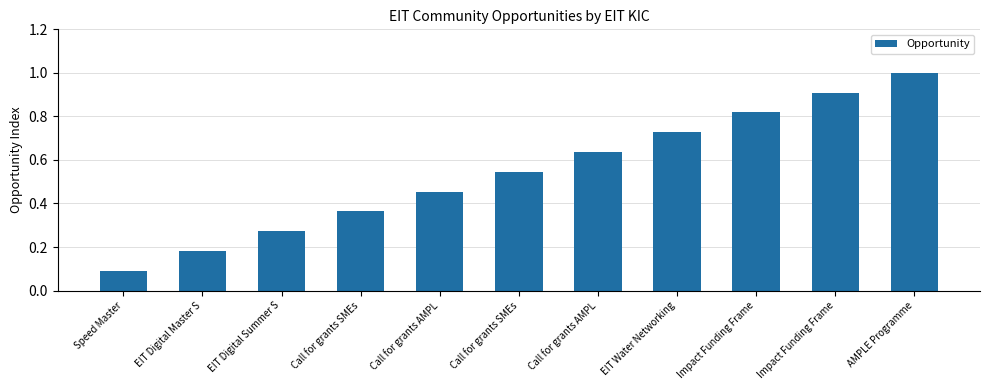

What is the ratio of the value at Impact Funding Frame to the value at AMPLE Programme?

0.9